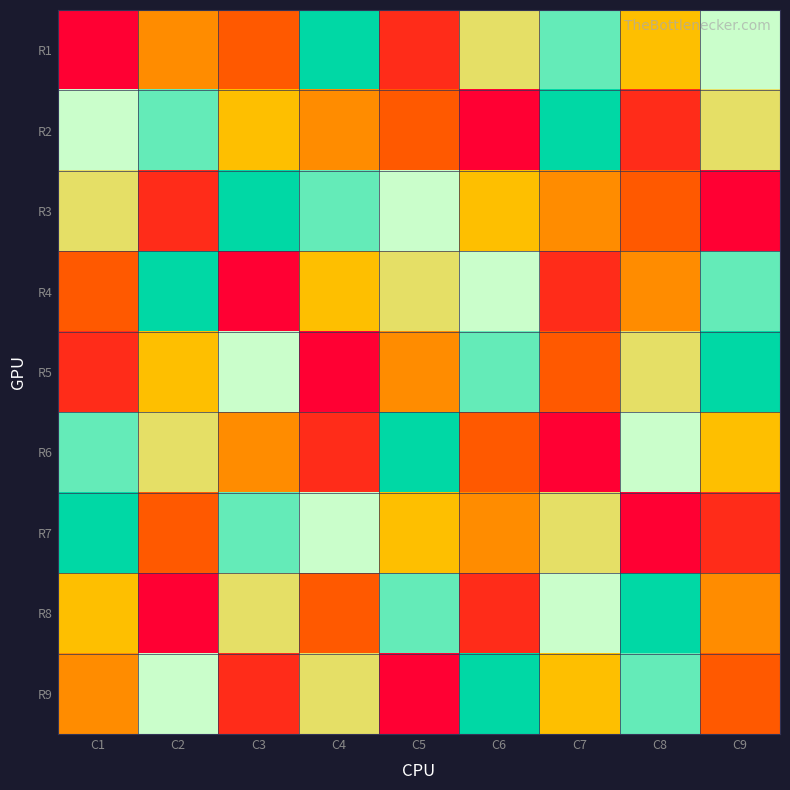

At how many categories does at least one series exceed 4?

9